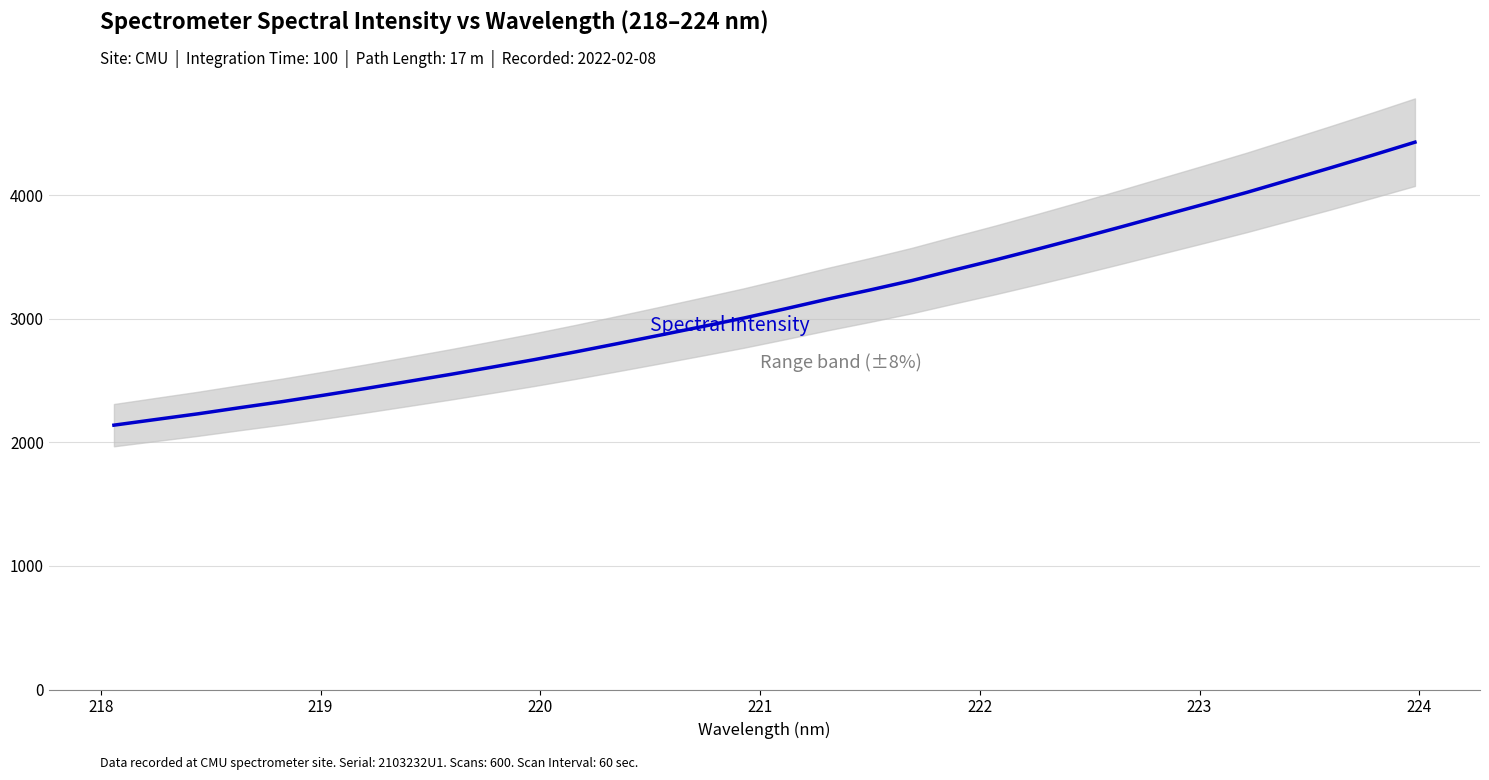

Is it true that the value at 14 is 4238.9?

False